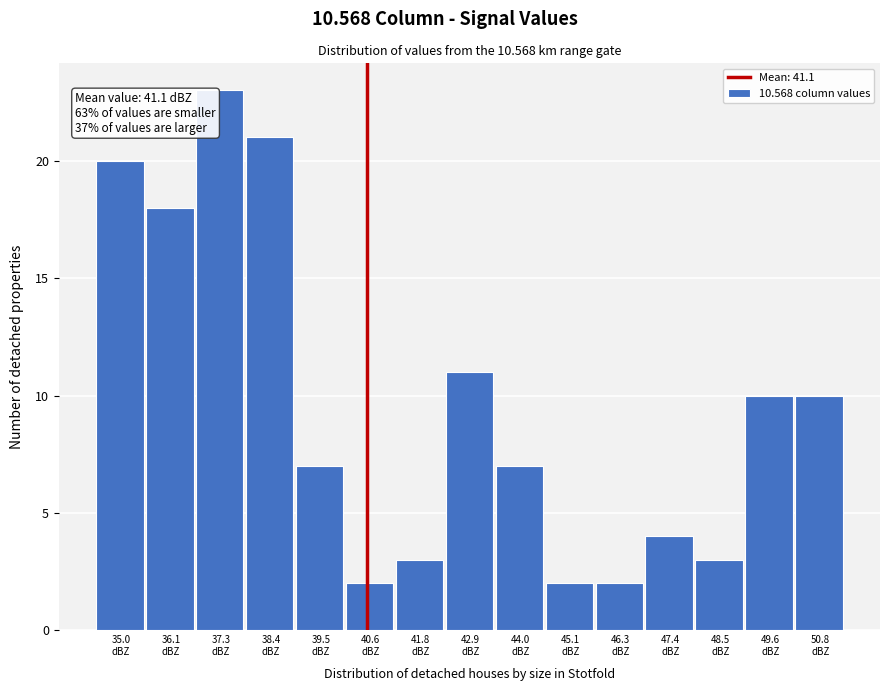

Reading left to right, what are all the values shown in this chart?

20	18	23	21	7	2	3	11	7	2	2	4	3	10	10